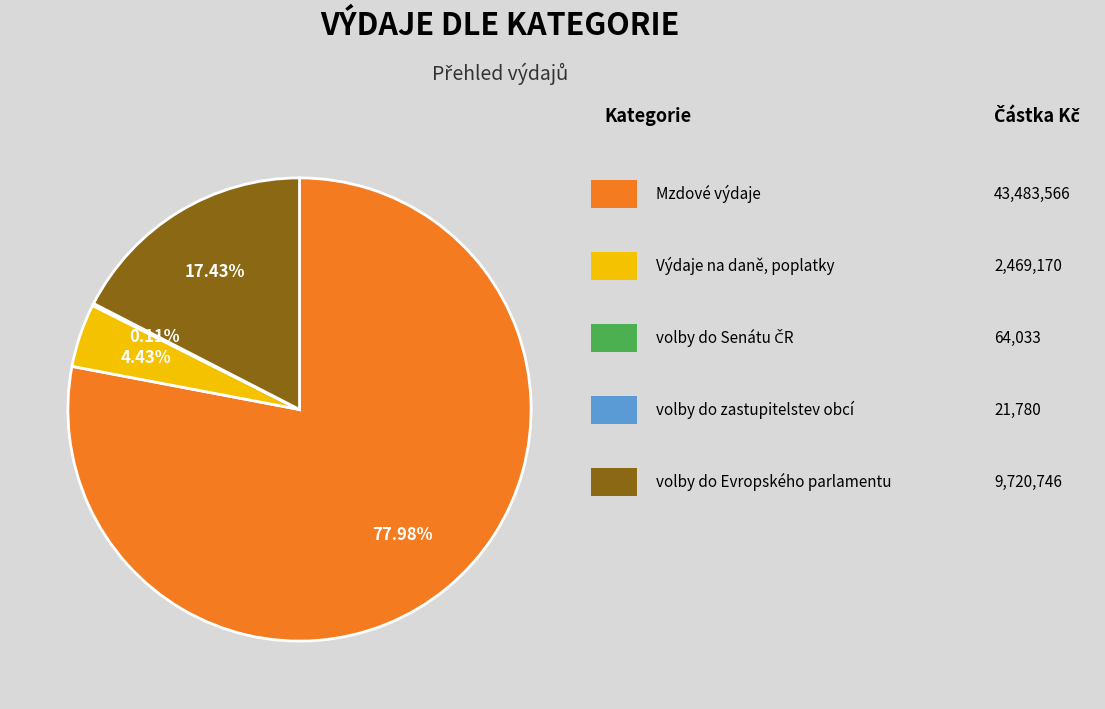

What is the largest slice in the pie chart?

Mzdové výdaje